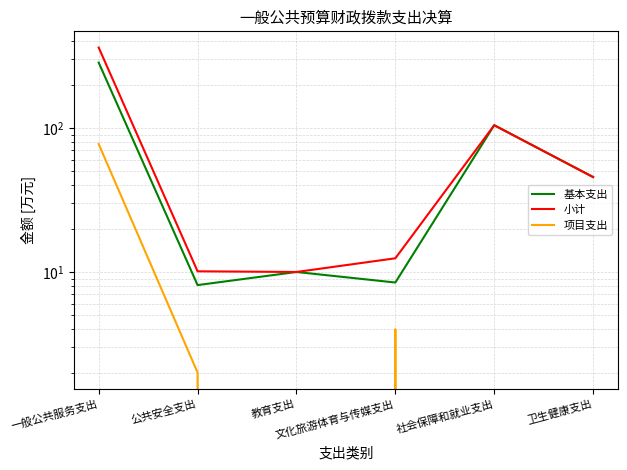

What is the sum of all 项目支出 values?

83.4